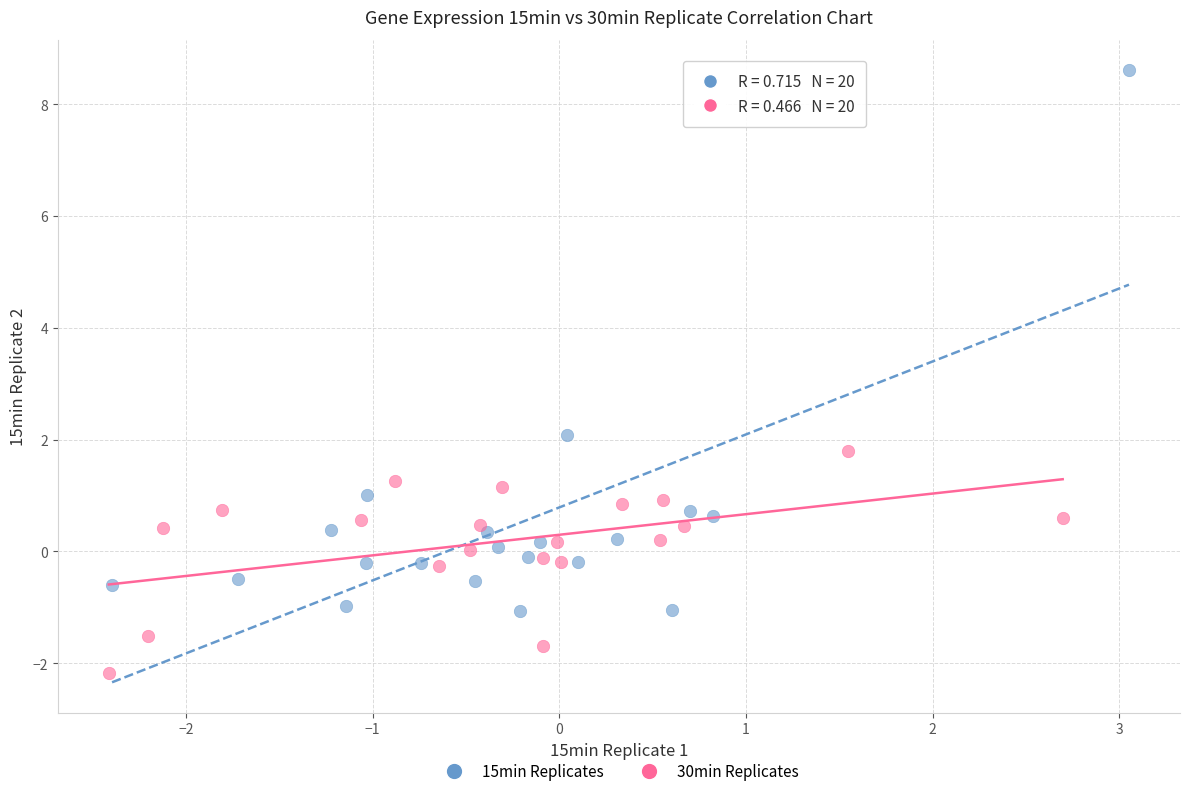

Which series reaches the minimum Y coordinate?

30min Replicates